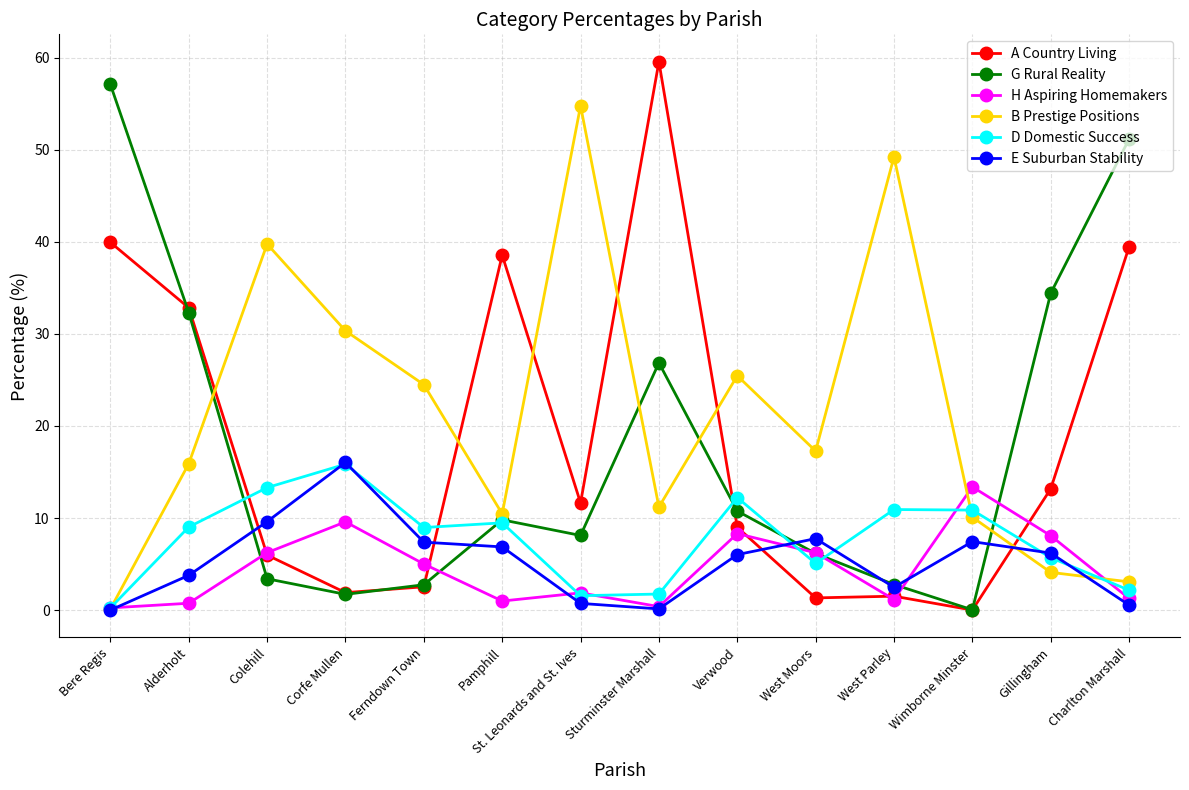

What position from the left is Sturminster Marshall?

8